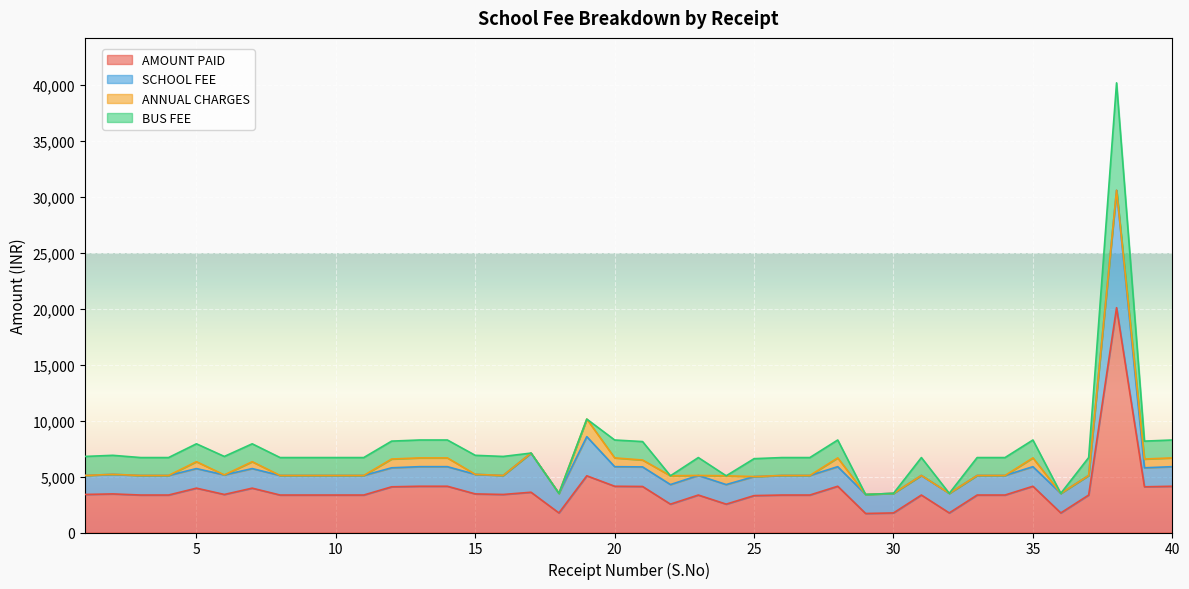

Where is BUS FEE nearest to the value 4800?

1